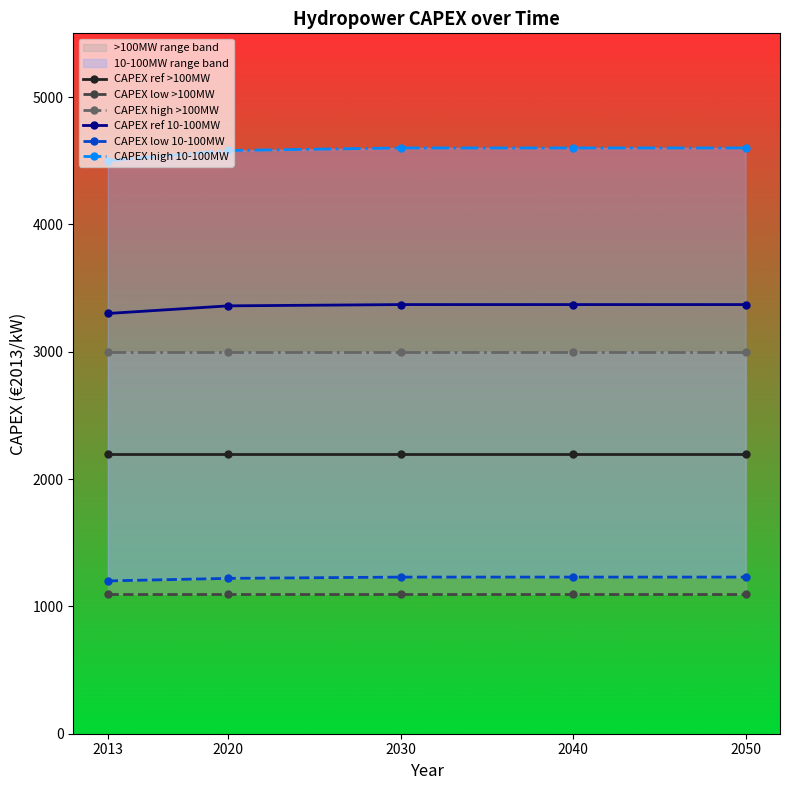

Is this an area chart (filled region under the line)?

No